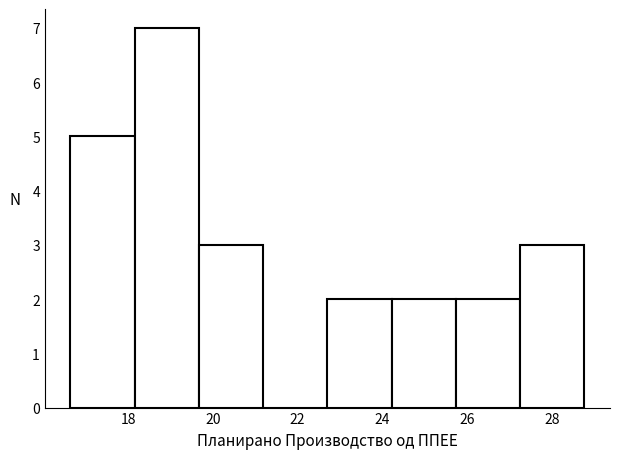

Reading left to right, list every bar in this chart as the range it spans on the x-axis followed by its height. Neither the bar edges nor the heights are printed on the chart, so give them approximately, as read against the axes.

16.6 to 18.2: 5
18.2 to 19.6: 7
19.6 to 21.2: 3
21.2 to 22.8: 0
22.8 to 24.2: 2
24.2 to 25.8: 2
25.8 to 27.2: 2
27.2 to 28.8: 3